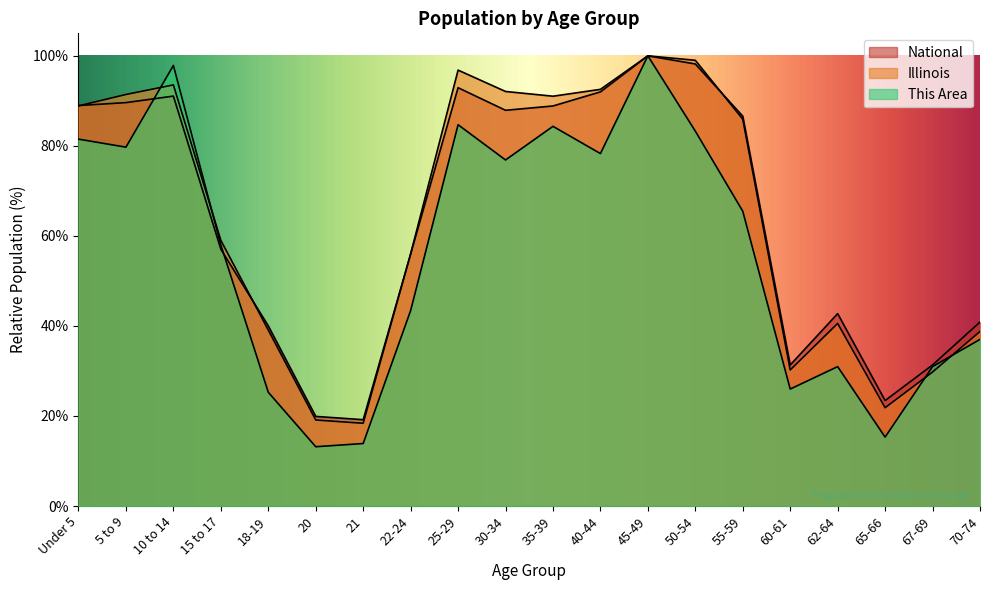

Where does the National series first go above 86?

Under 5